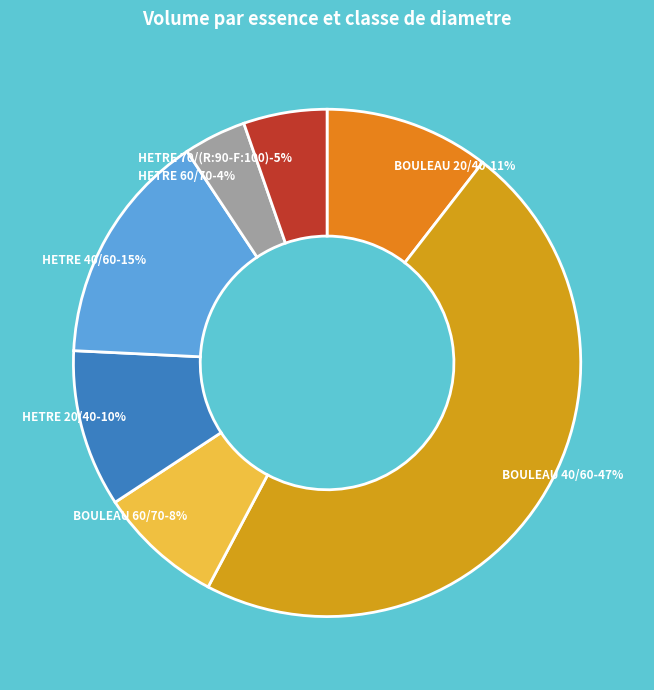

Is HETRE 40/60 the majority of the pie?

No